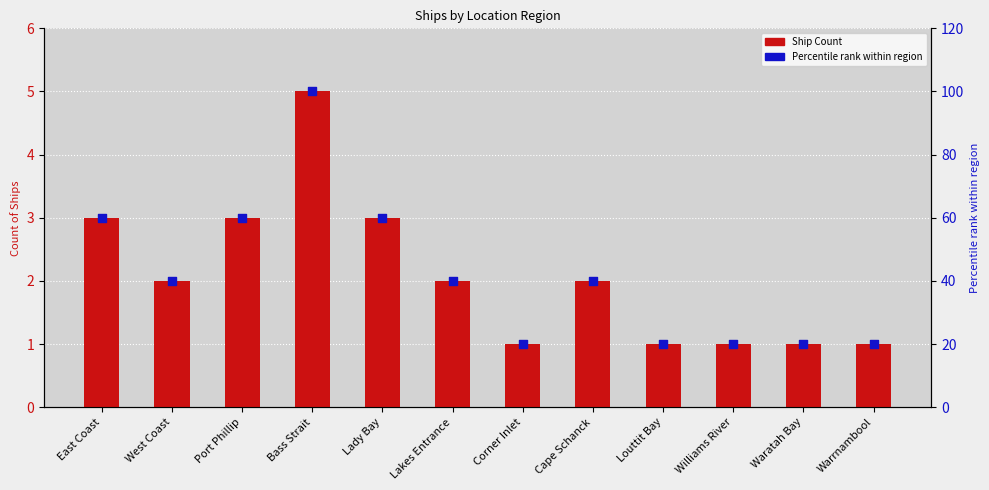

What is the total value across all series at Williams River?

21